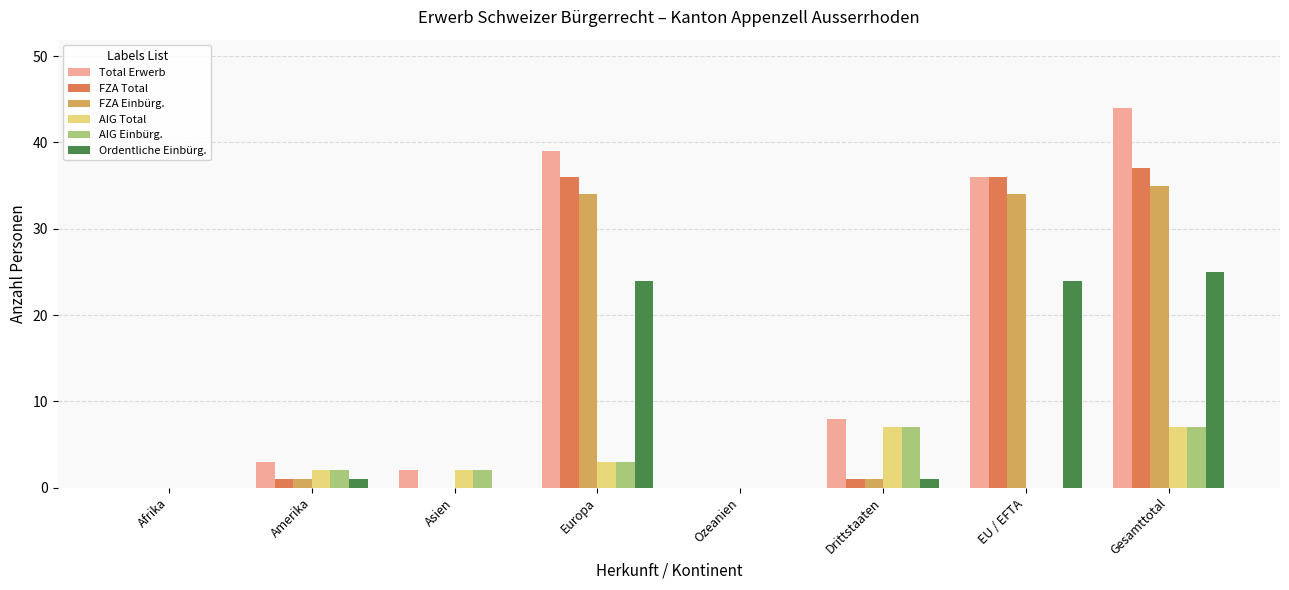

Read the FZA Total value at Gesamttotal, to the nearest 10.

40